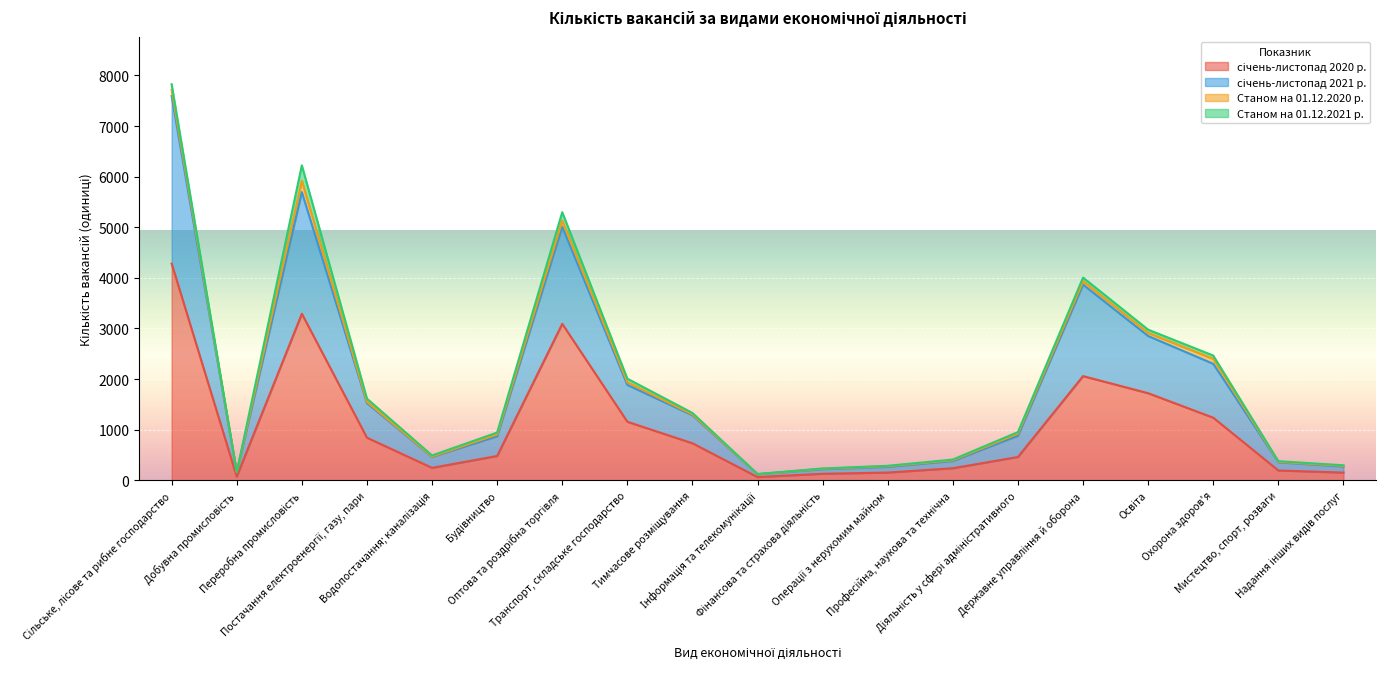

What is the sum of the січень-листопад 2020 р. values at Державне управління й оборона and Охорона здоров'я?

3296